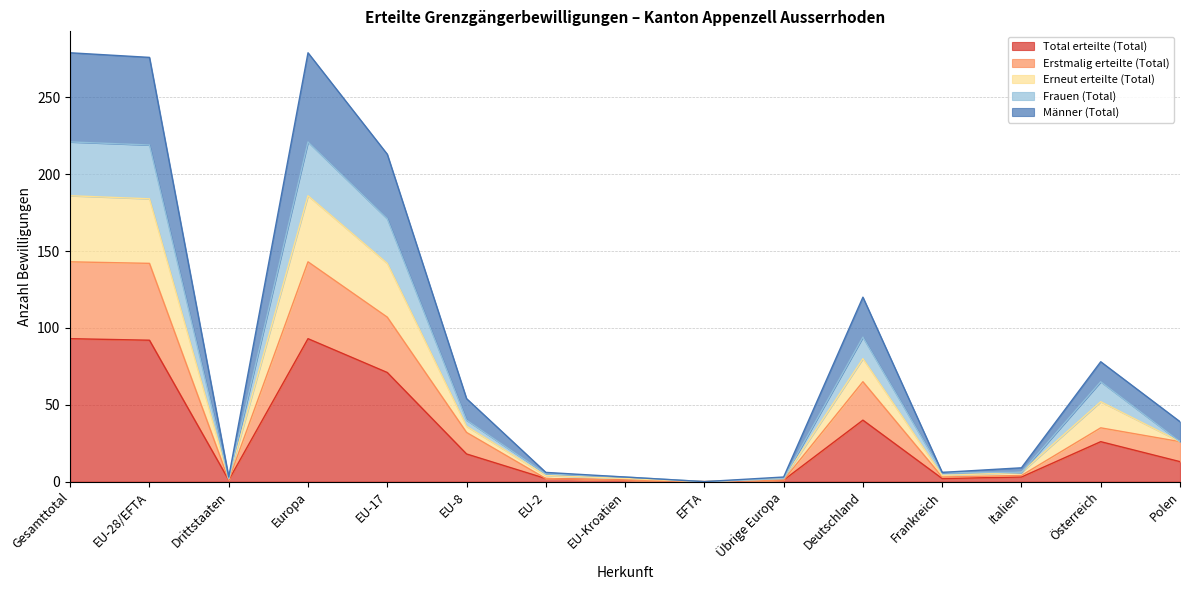

Where is the first local minimum for Männer (Total)?

Drittstaaten